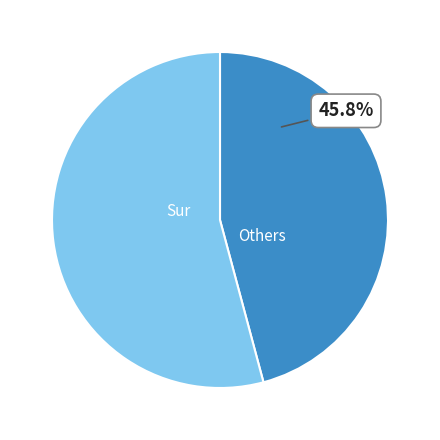

How much of the chart is everything except Sur?

54.2%